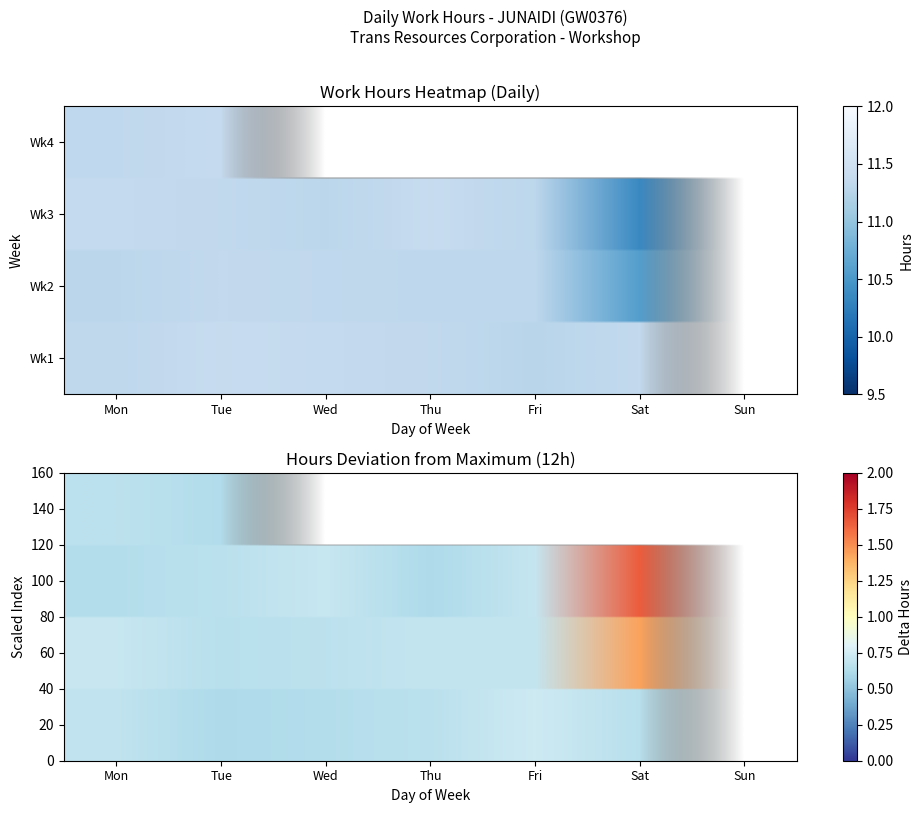

Reading right to left, what are all the values shown in this chart?

0.0	11.4	11.3	0.0	10.3	11.3	11.4	11.3	11.3	11.4	0.0	10.6	11.3	11.3	11.3	11.3	11.3	0.0	11.3	11.3	11.3	11.4	11.4	11.3